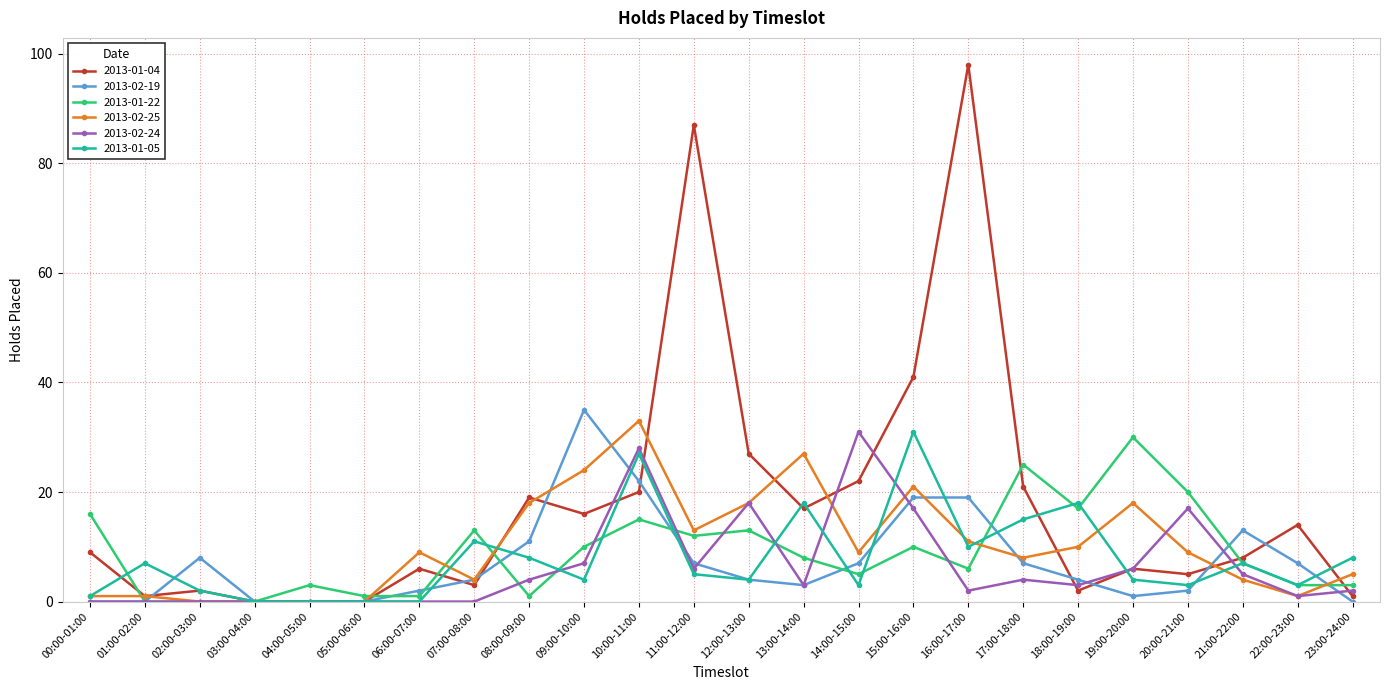

What value does the 2013-01-04 series have at 11:00-12:00, to the nearest 5?

85